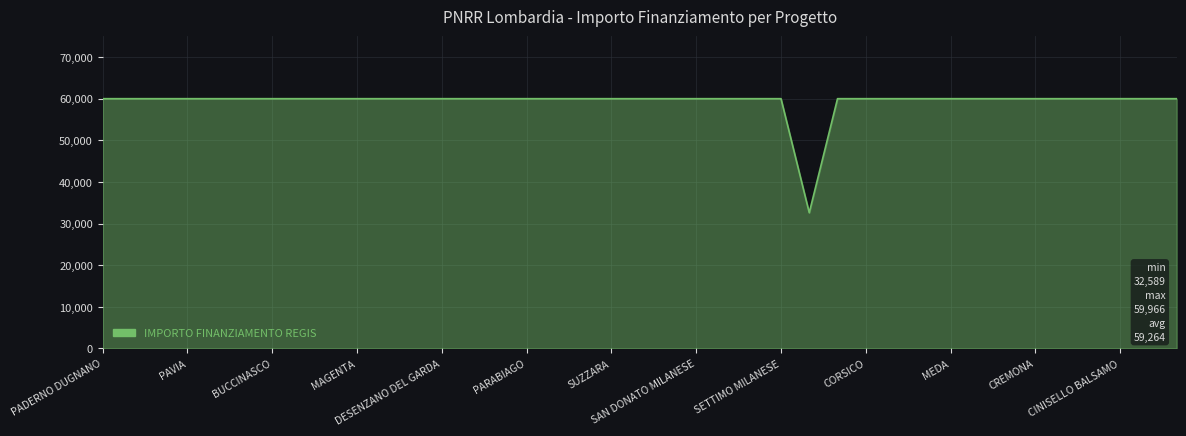

What is the smallest value displayed?

32589